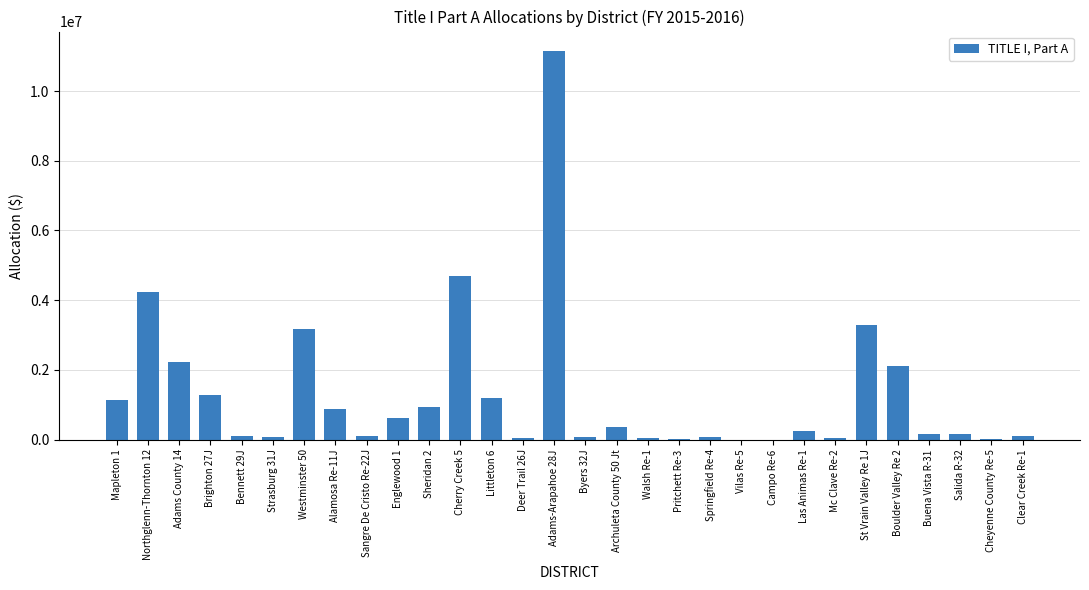

Which has a higher value, Vilas Re-5 or Adams County 14?

Adams County 14